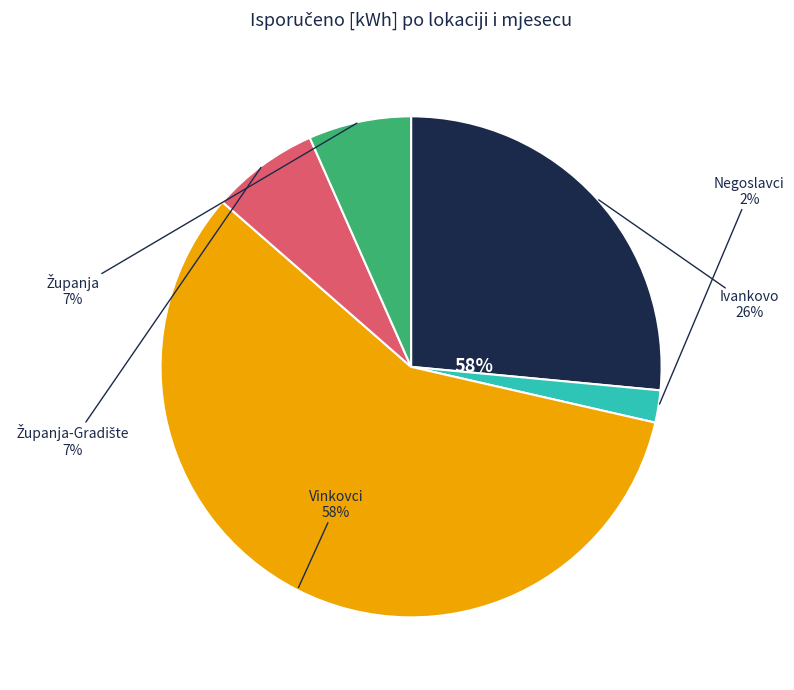

Is there a majority slice in this chart?

No